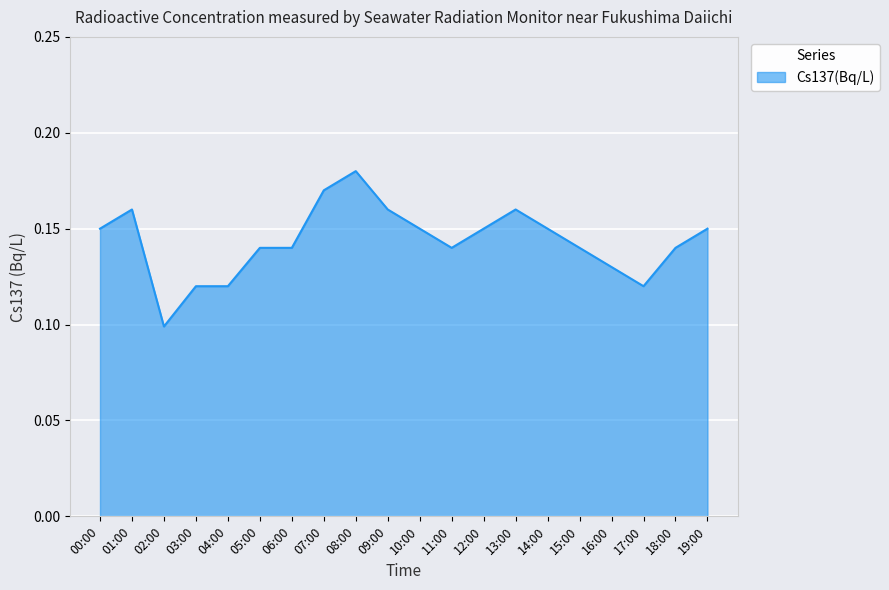

True or false: the data shows 0.2 at 14:00.

False